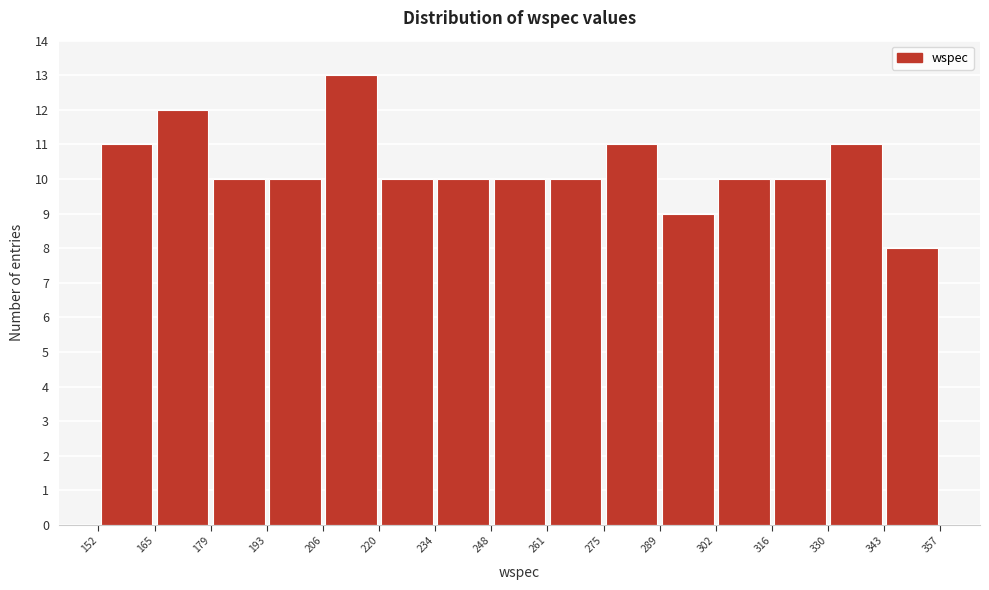

Over which range of the x-axis is the bar tallest?

206 to 220